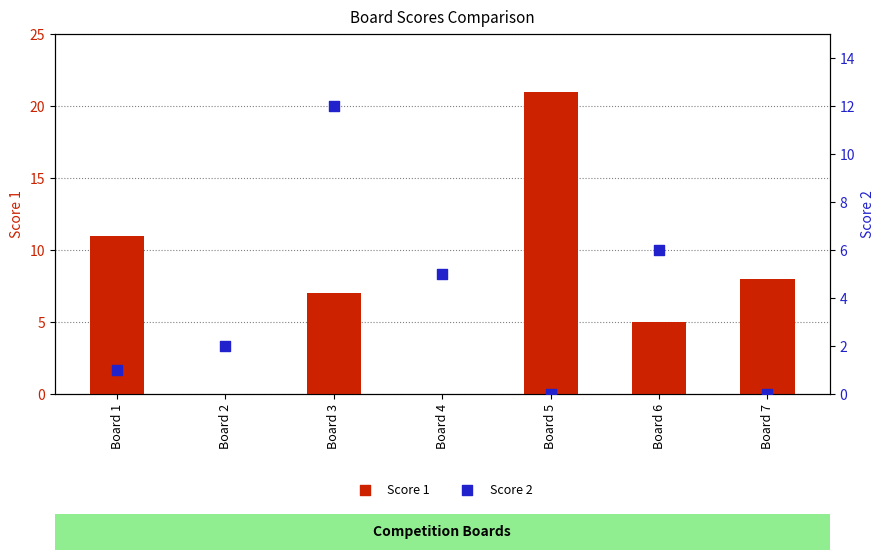

Which series has the largest Y range (max minus min)?

Score 1